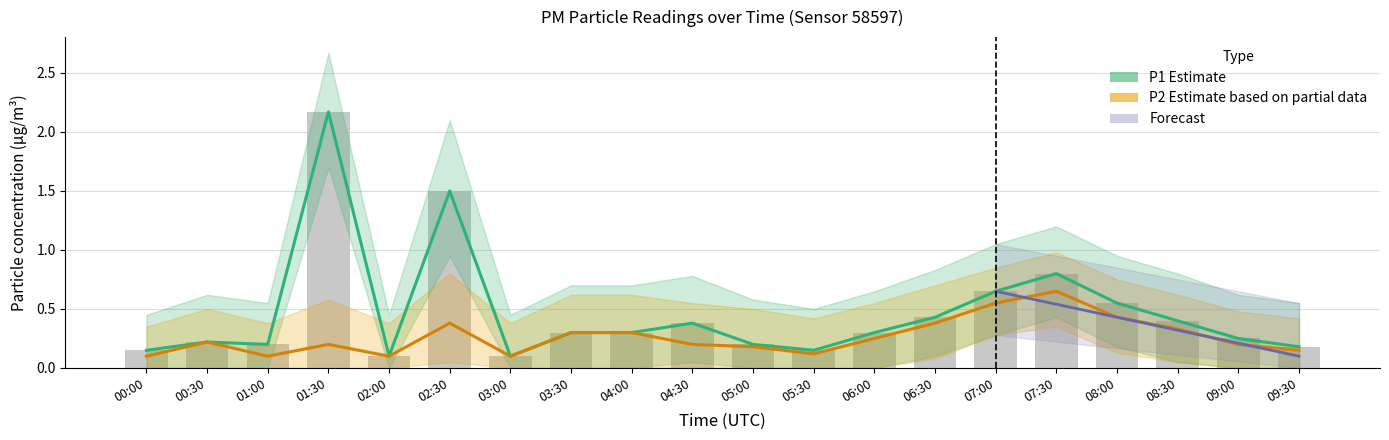

The value of P1 Estimate at 02:00 is 0.0. True or false?

False